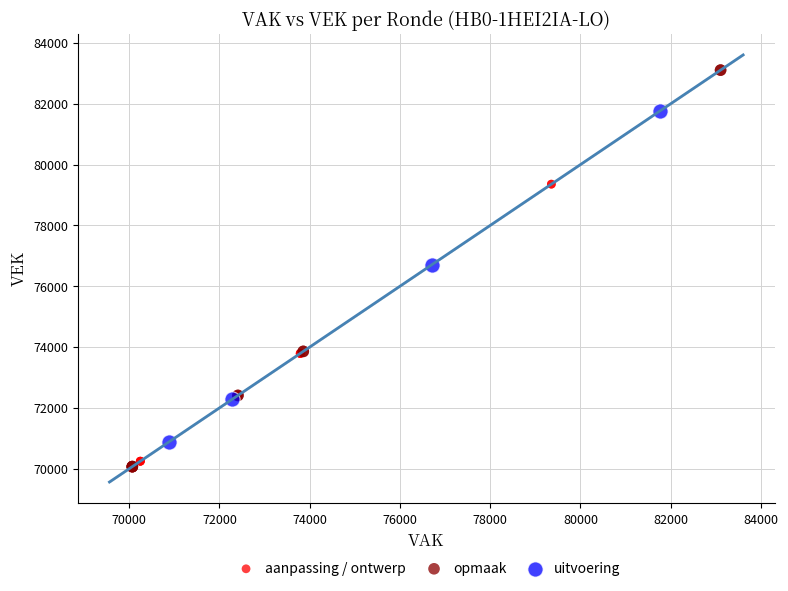

Which series reaches the maximum Y coordinate?

opmaak